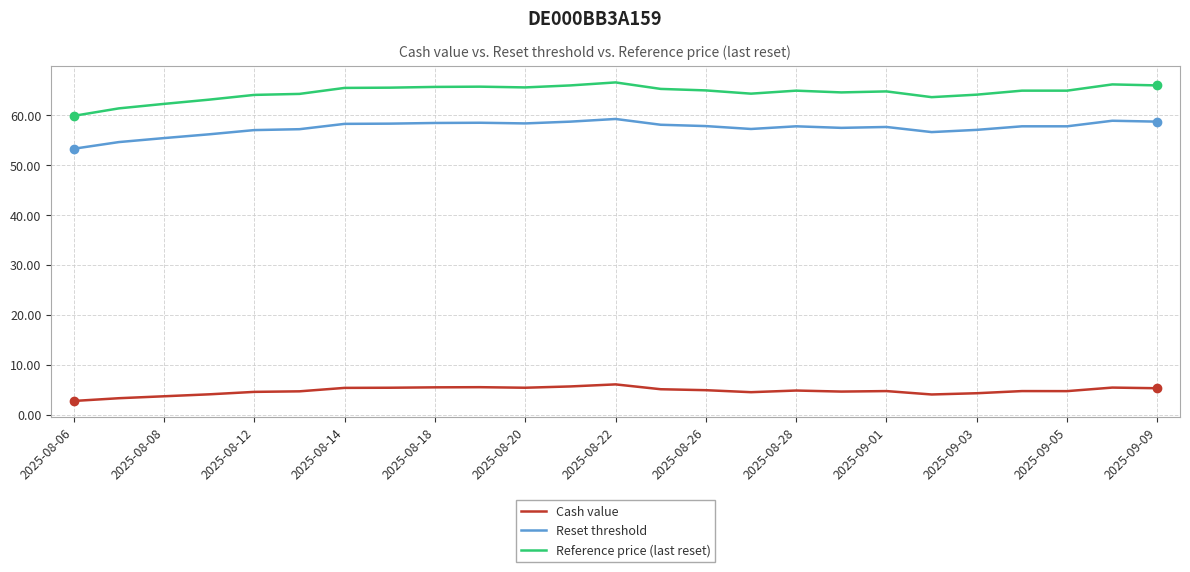

Which series has the largest total across all categories?

Reference price (last reset)